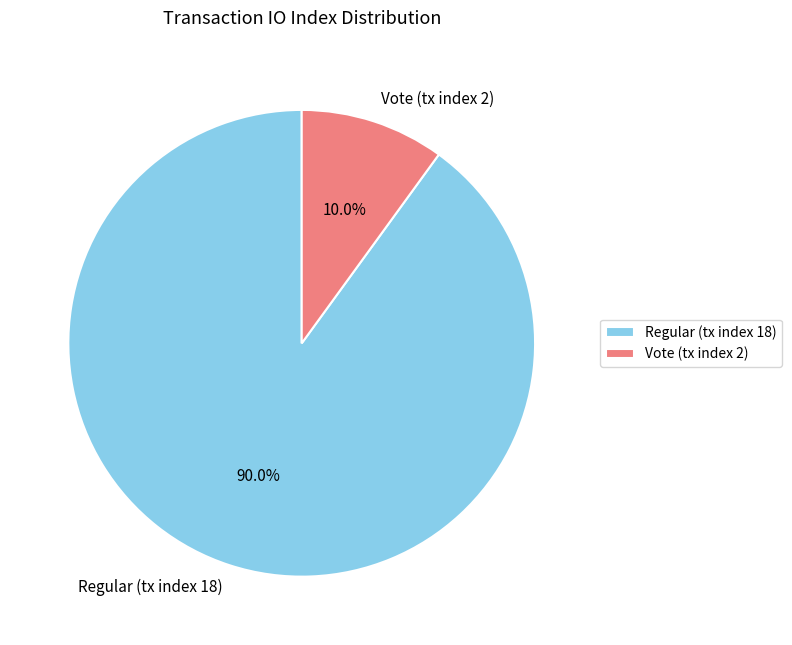

What percentage is NOT represented by Regular (tx index 18)?

10.0%